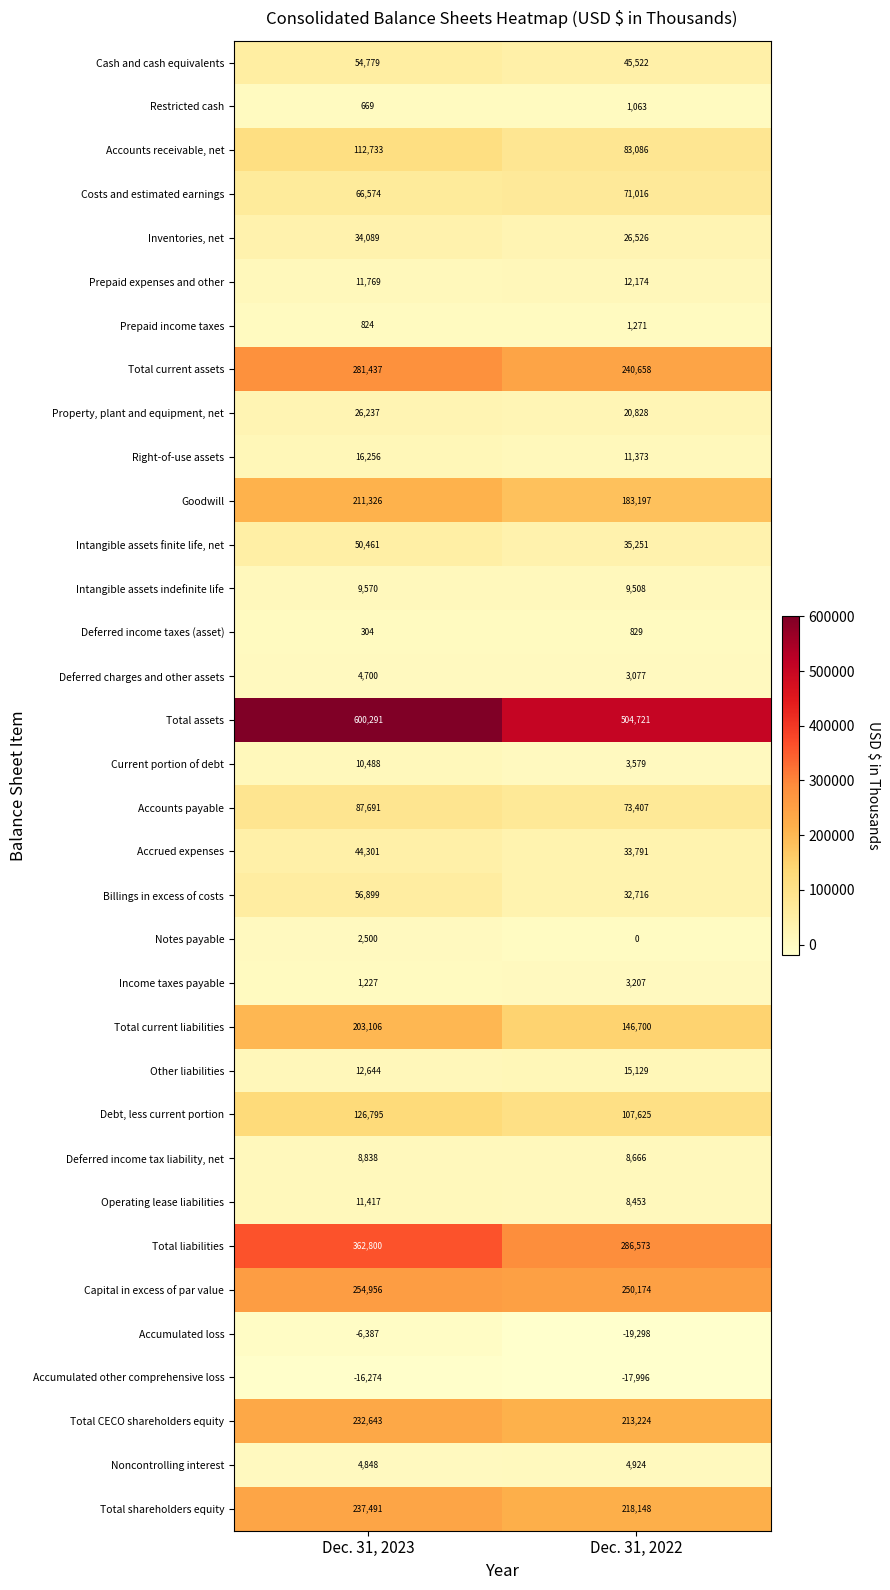

What is the difference between the highest and lowest values at Dec. 31, 2023?

616565